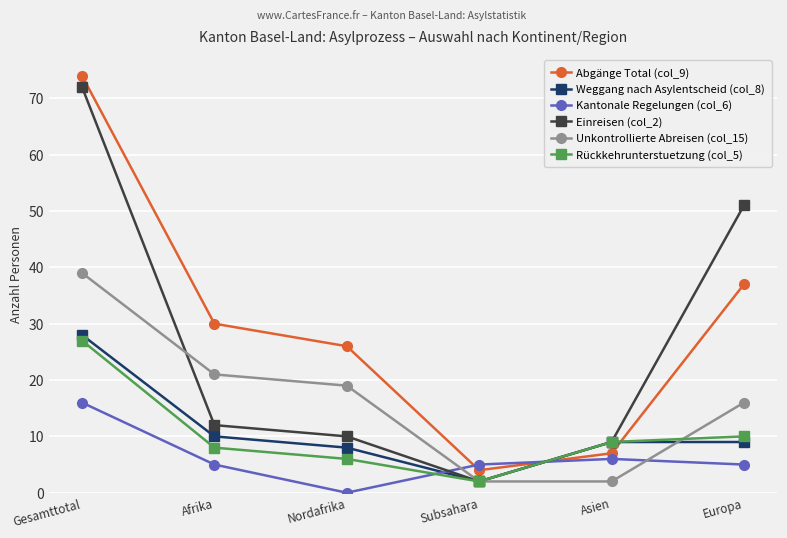

True or false: Rückkehrunterstuetzung (col_5) has a value of 10 at Europa.

True